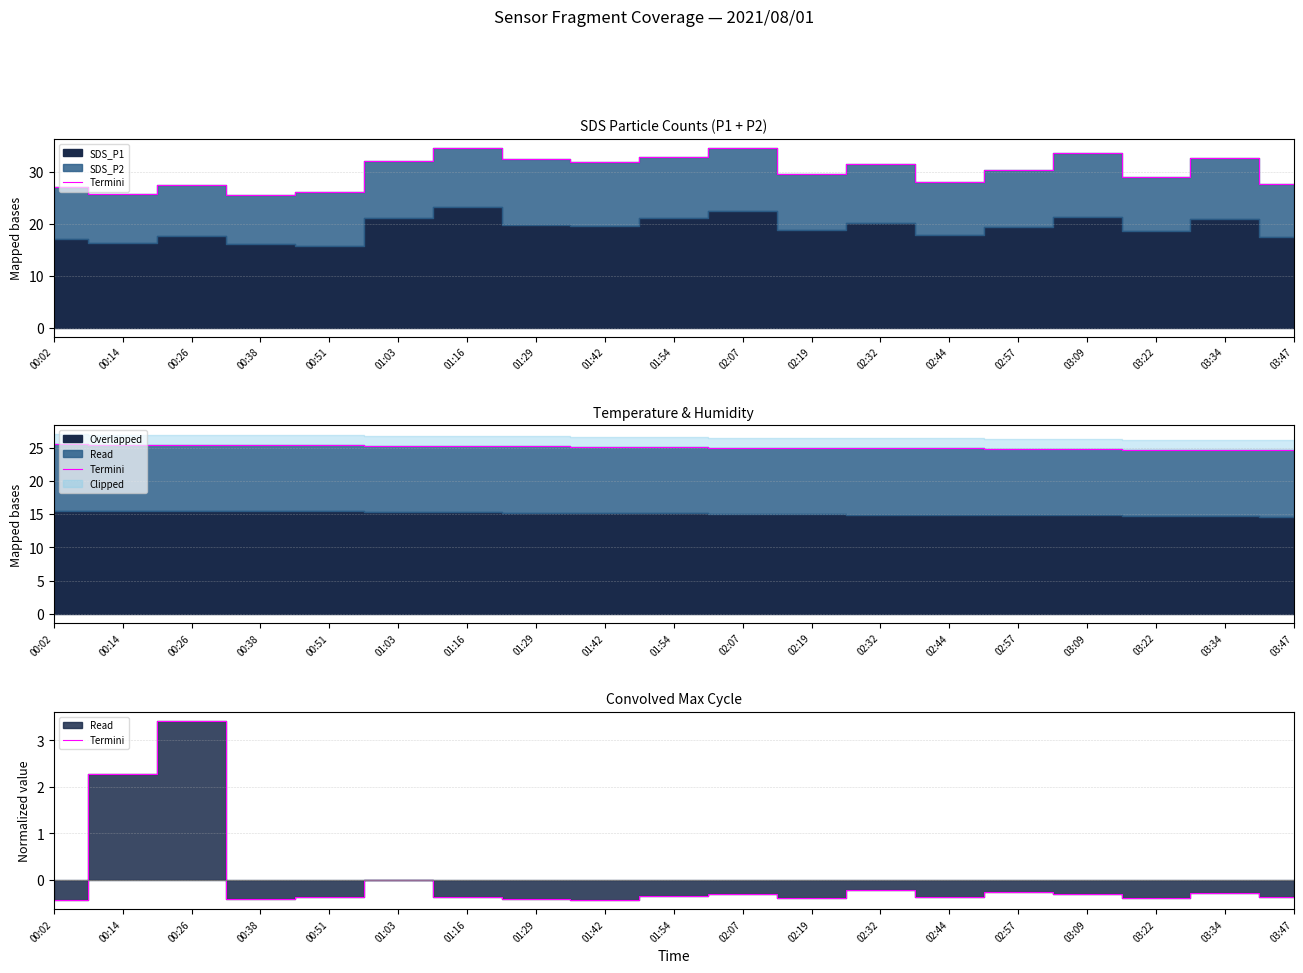

At which category does the chart reach its minimum across all series?

00:02